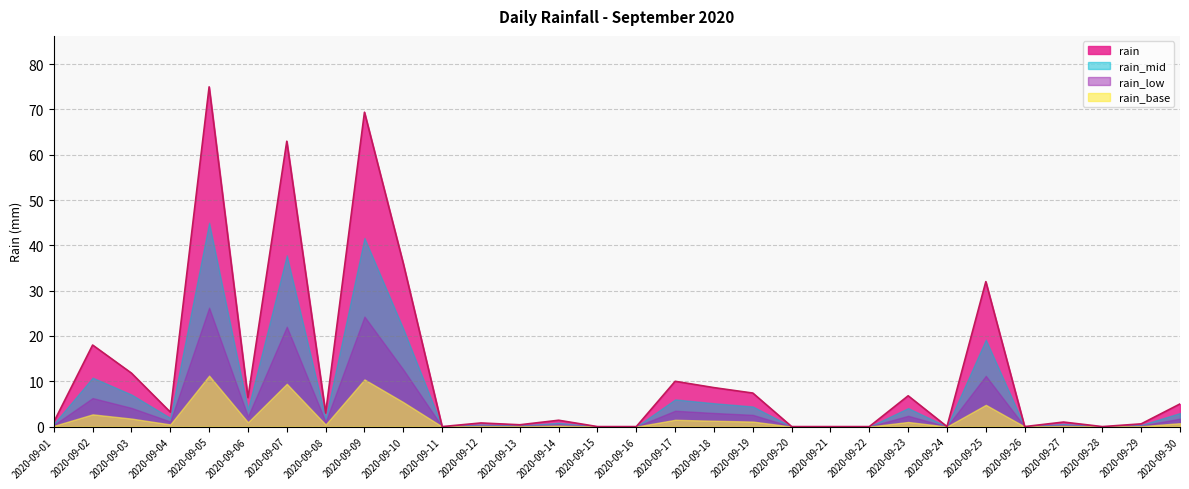

What is the greatest value displayed?

75.0